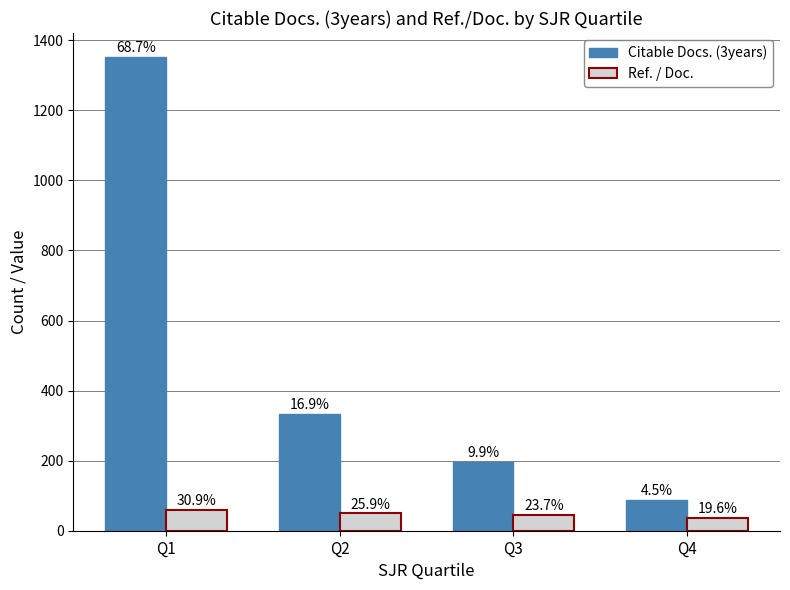

What are all the series names shown in the legend?

Citable Docs. (3years), Ref. / Doc.